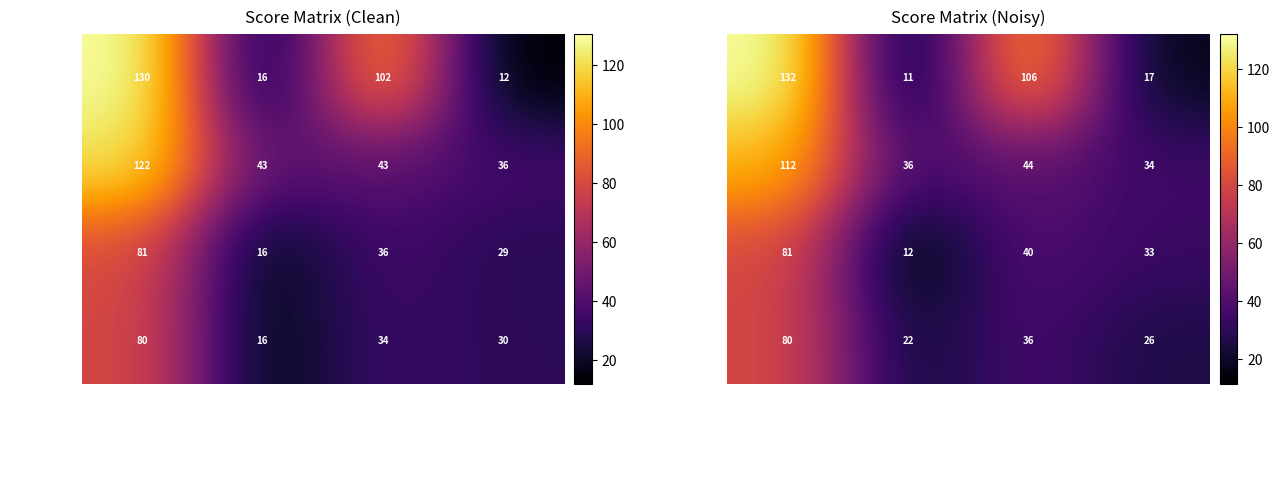

Which series has the widest spread of values?

SALVAGGIO